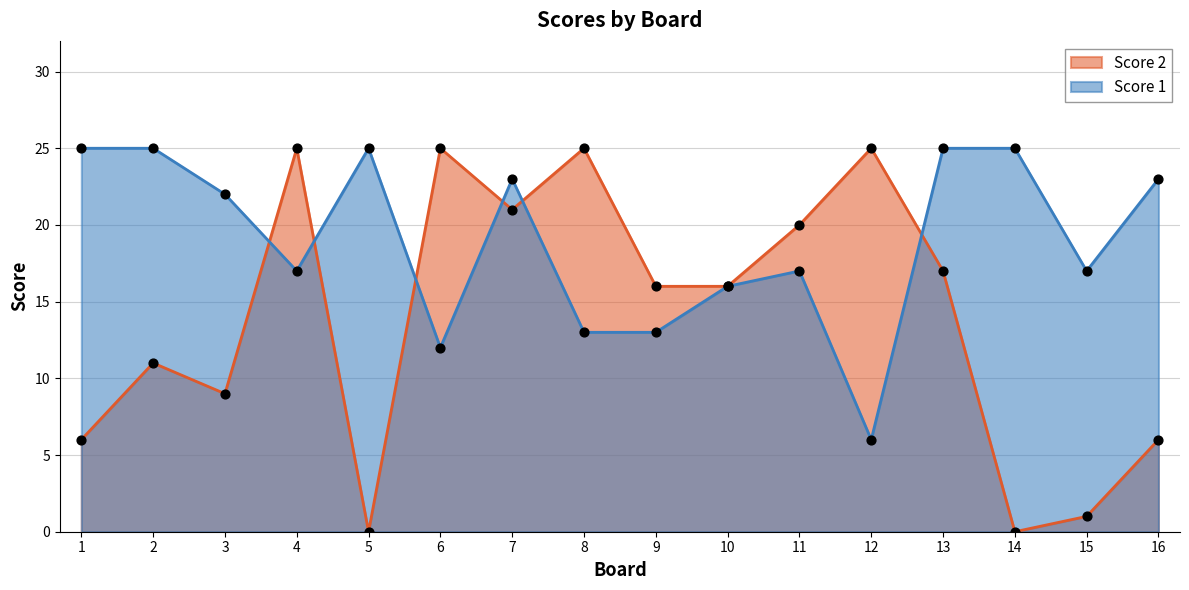

Which series reaches the minimum Y coordinate?

Score 2